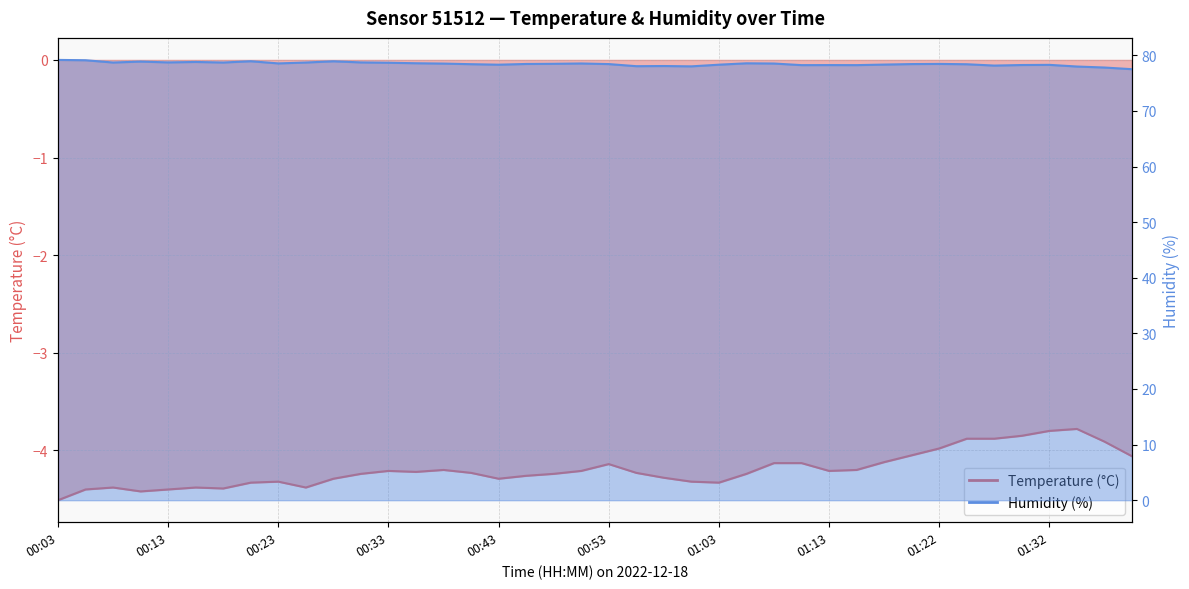

Count the number of data series in this chart.

2